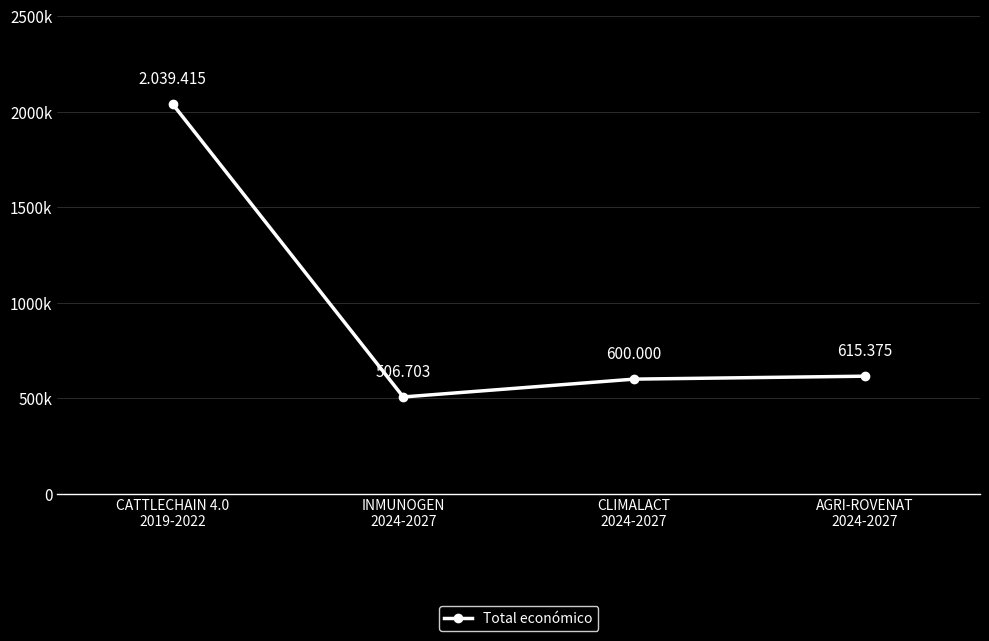

What is the value of the 3rd point from the left?

600000